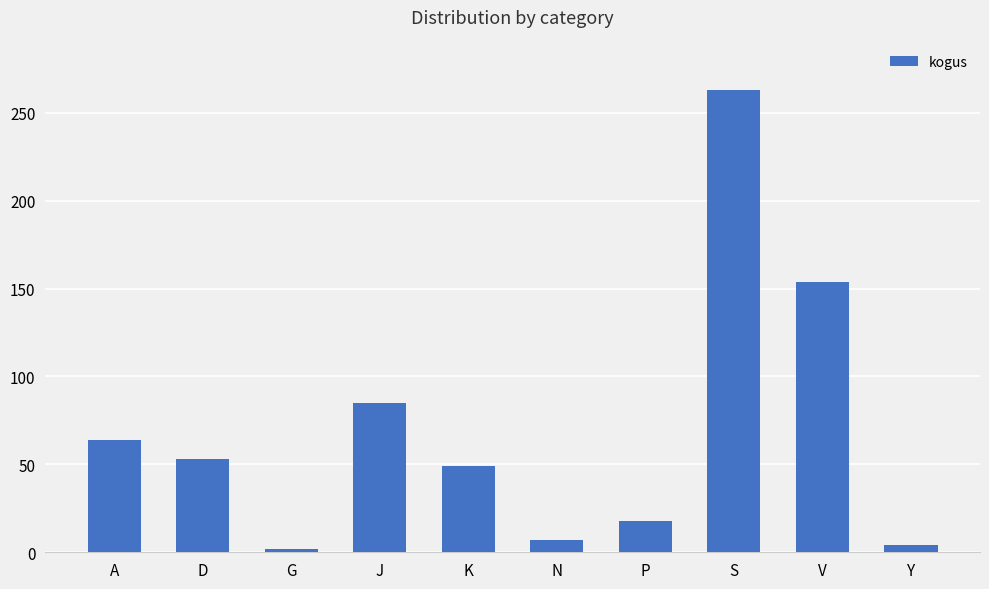

Count the number of data series in this chart.

1